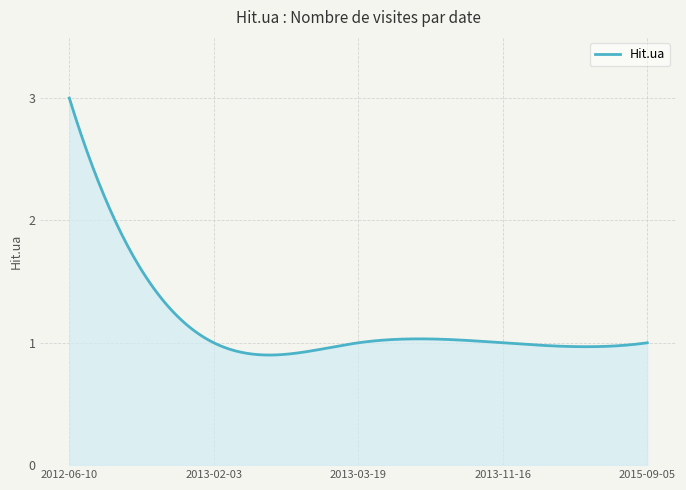

What is the greatest value displayed?

3.0